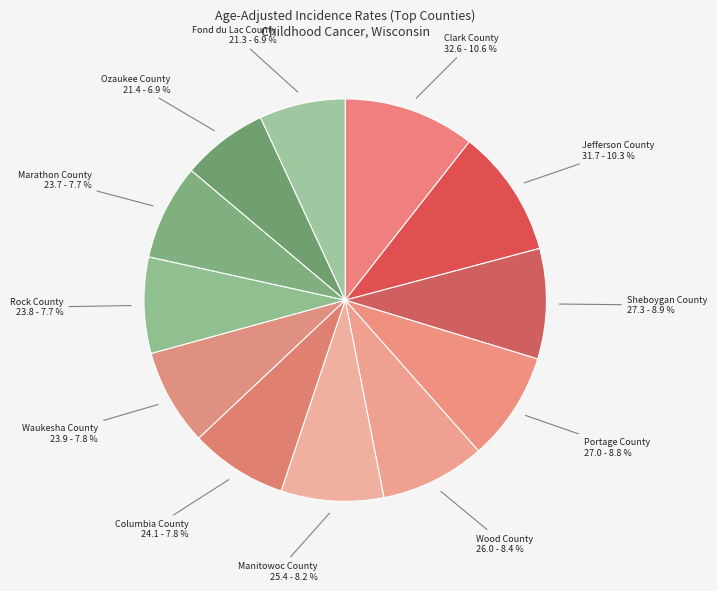

How many slices are in this pie chart?

12